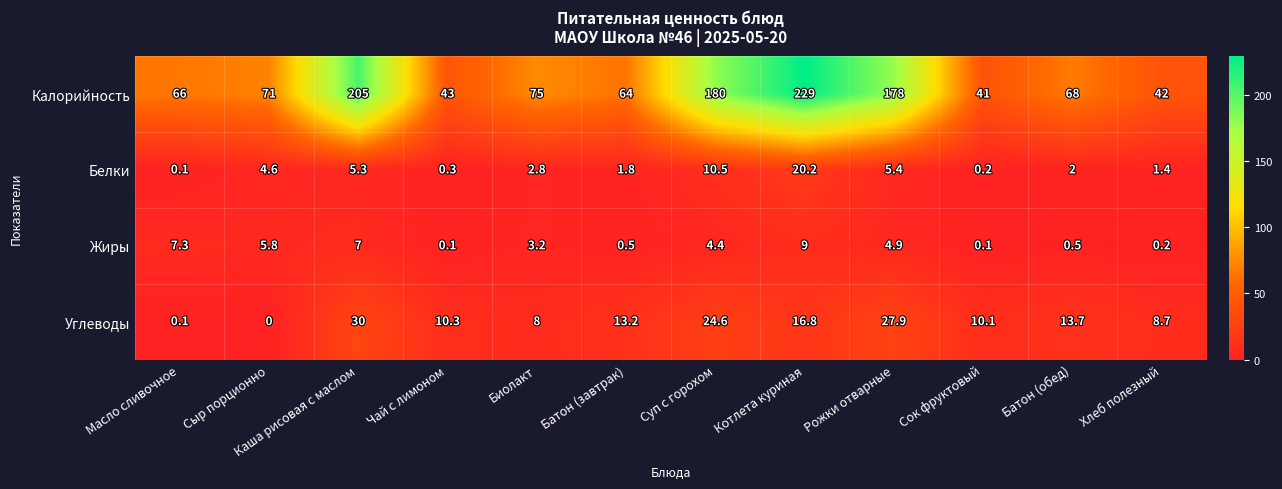

Rank the series by their maximum value, from lowest to highest.

Жиры, Белки, Углеводы, Калорийность